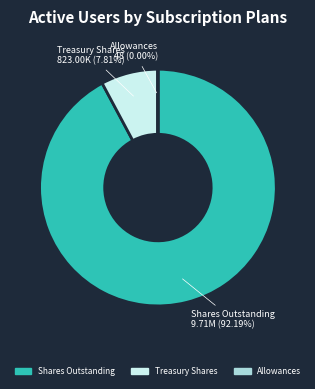

Which slice is the largest?

Shares Outstanding